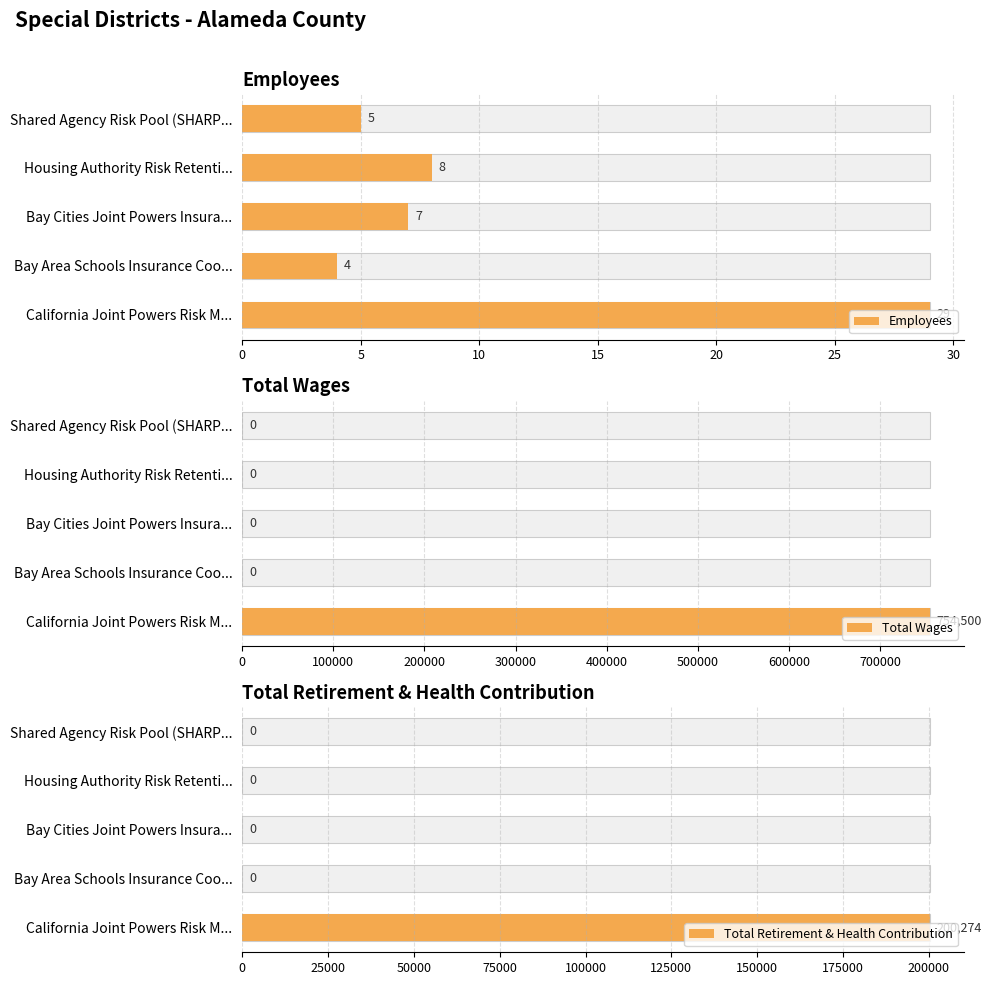

What are all the series names shown in the legend?

Employees, Total Wages, Total Retirement & Health Contribution